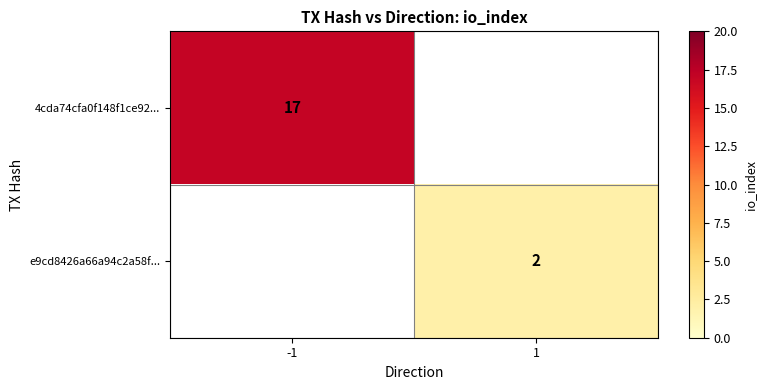

The value of 4cda74cfa0f148f1ce92... at -1 is 7. True or false?

False